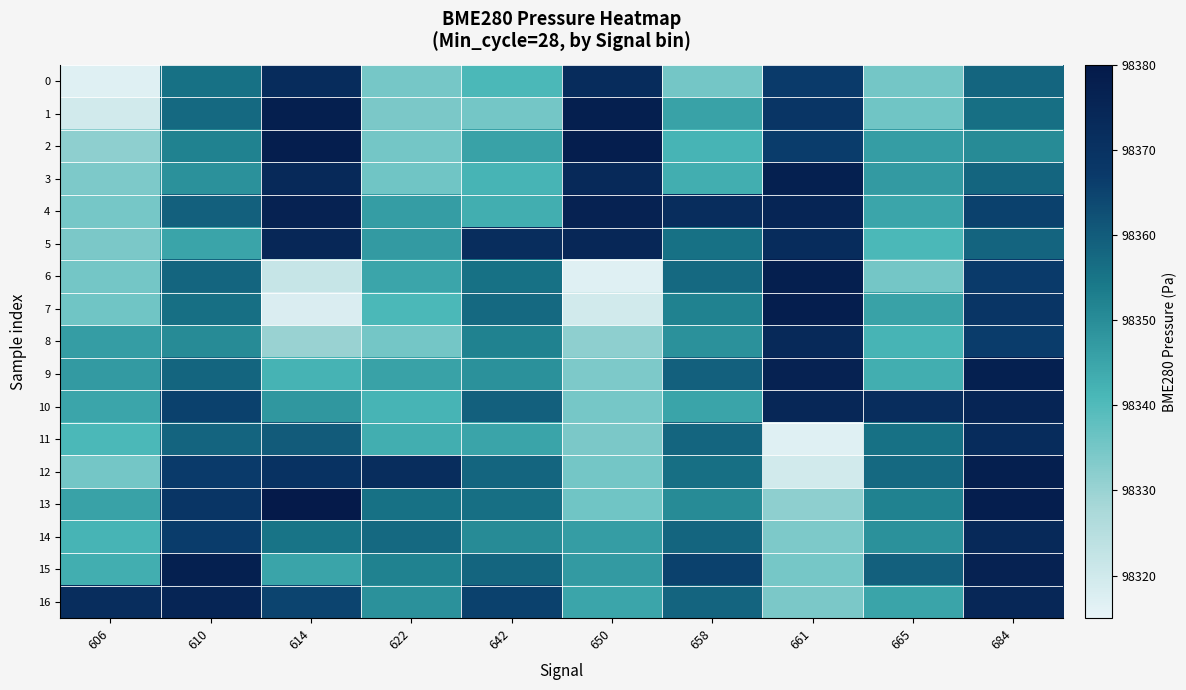

What is the maximum value shown in the chart?

98380.0